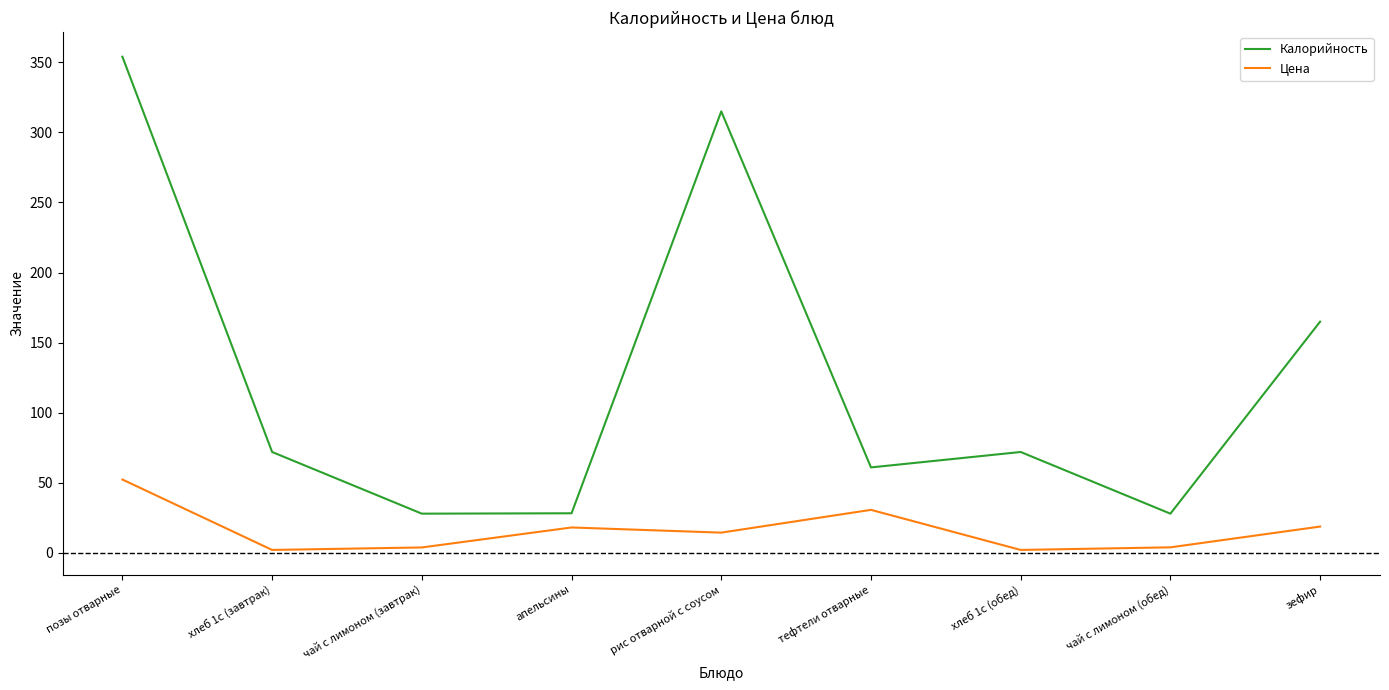

Which series has the largest total across all categories?

Калорийность